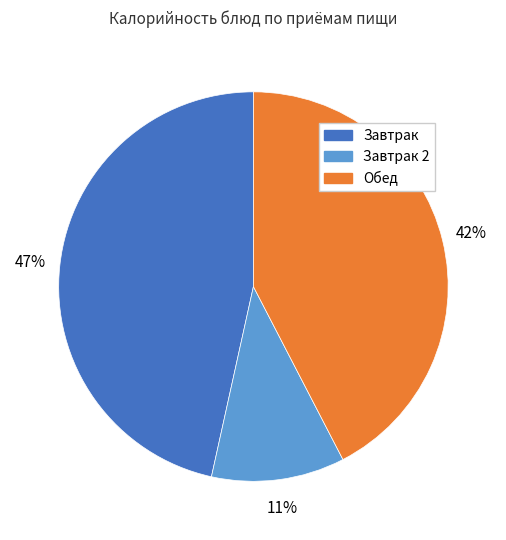

Do Завтрак and Завтрак 2 together represent more than half of the pie?

Yes